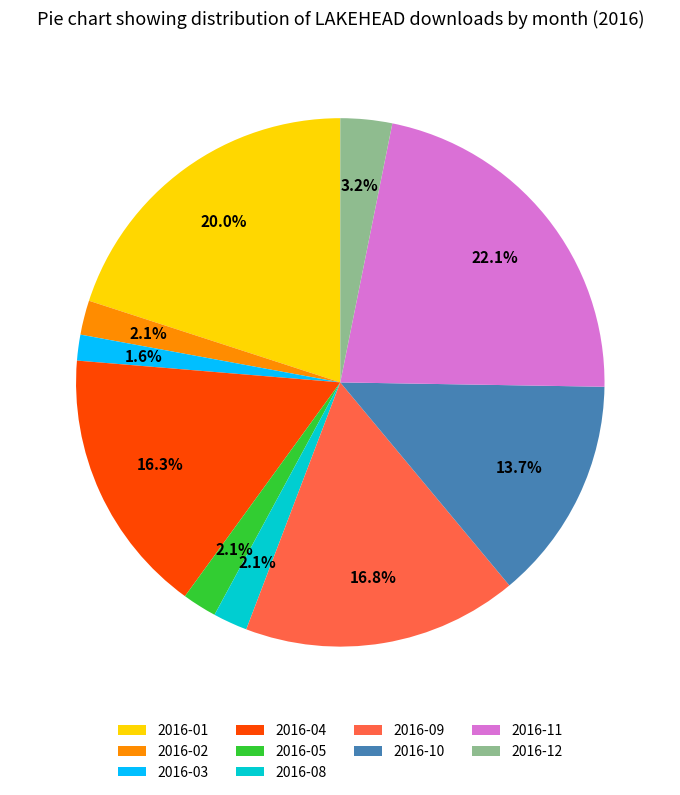

To the nearest percent, what is the combined percentage of 2016-05 and 2016-09?

19%